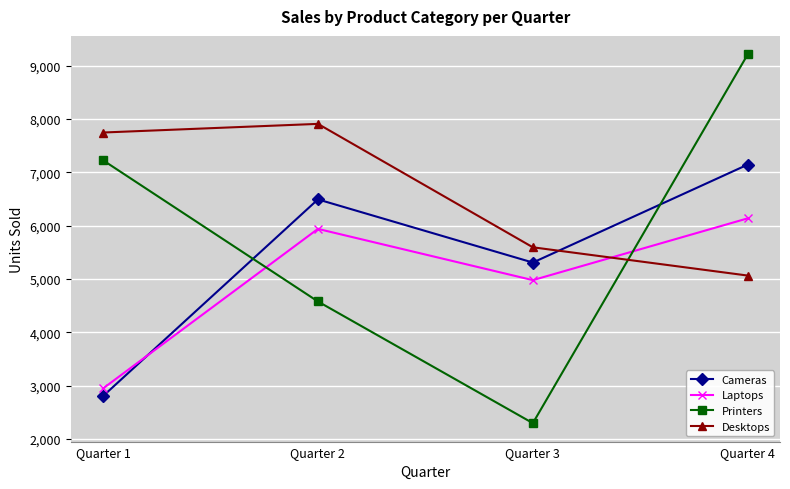

Which series changed the most between Quarter 1 and Quarter 2?

Cameras